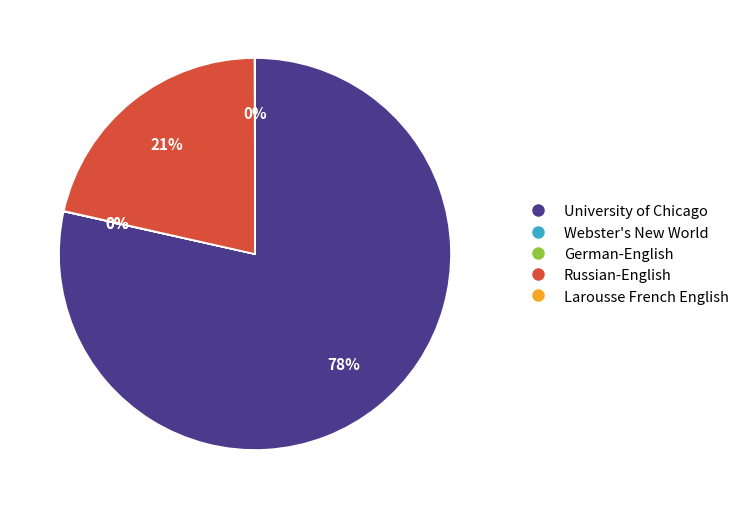

Does any single category account for the majority?

Yes